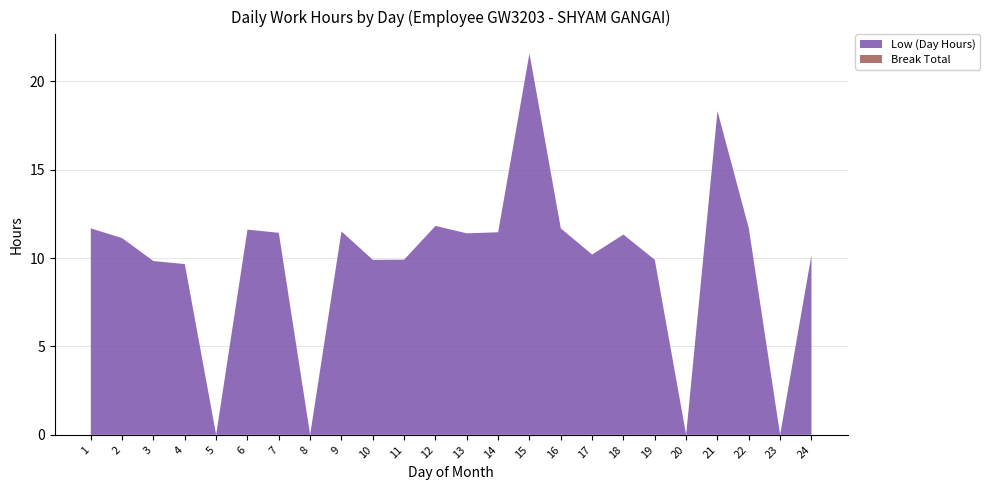

Reading left to right, list all the values displayed in this chart.

Low (Day Hours): 1=11.7	2=11.1	3=9.8	4=9.7	5=0.0	6=11.6	7=11.4	8=0.0	9=11.5	10=9.9	11=9.9	12=11.8	13=11.4	14=11.5	15=21.6	16=11.7	17=10.2	18=11.3	19=9.9	20=0.0	21=18.3	22=11.7	23=0.0	24=10.2
Break Total: 1=0.0	2=0.0	3=0.0	4=0.0	5=0.0	6=0.0	7=0.0	8=0.0	9=0.0	10=0.0	11=0.0	12=0.0	13=0.0	14=0.0	15=0.0	16=0.0	17=0.0	18=0.0	19=0.0	20=0.0	21=0.0	22=0.0	23=0.0	24=0.0